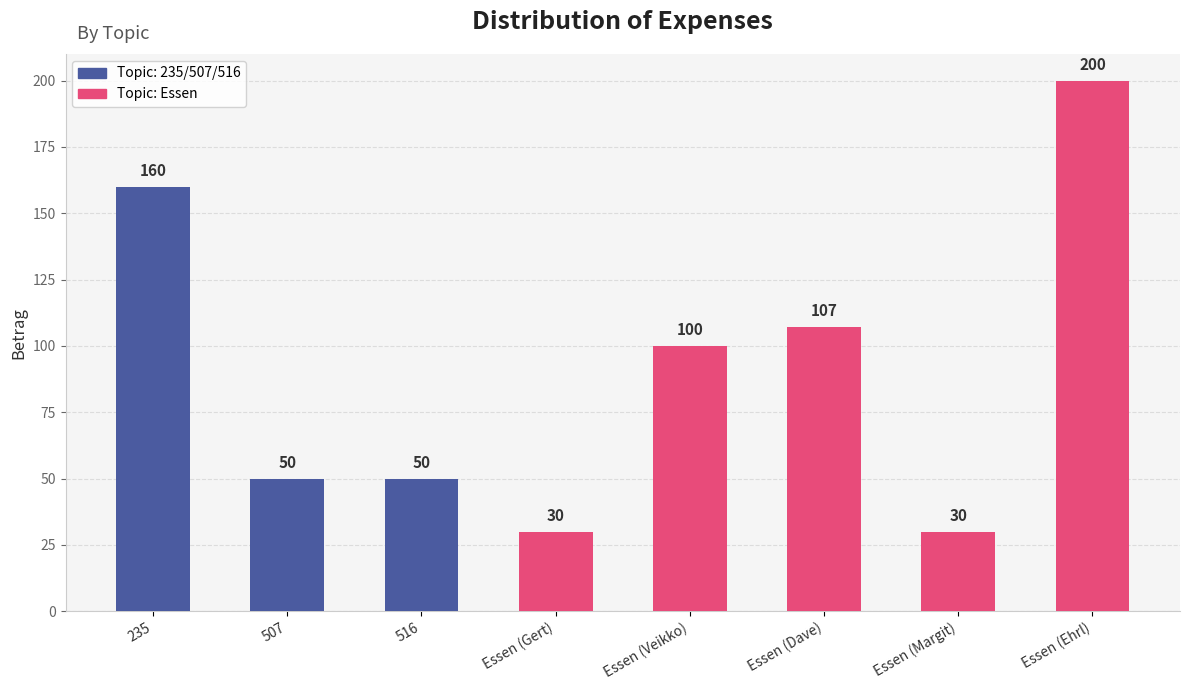

How many bars are there in total?

8